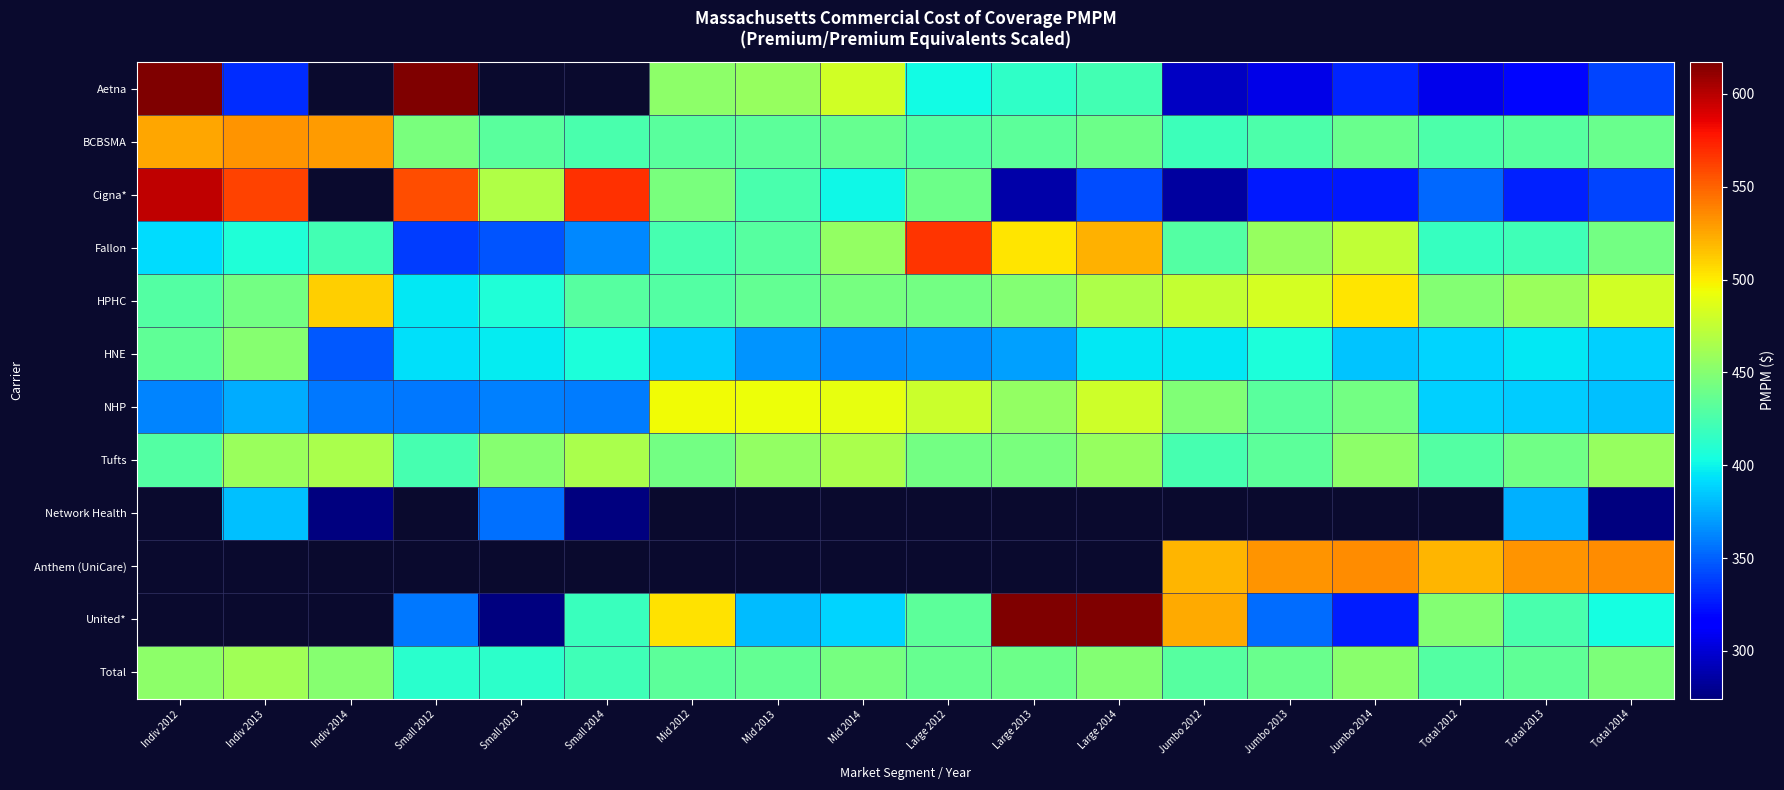

How many values in United* are above zero?

15